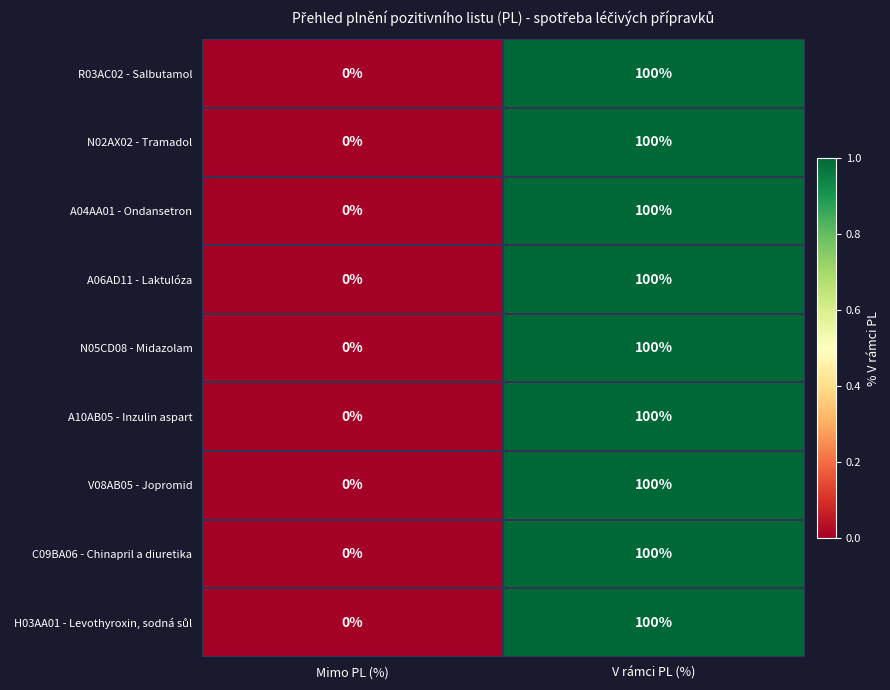

What value does the N02AX02 - Tramadol series have at V rámci PL (%), to the nearest 10?

100